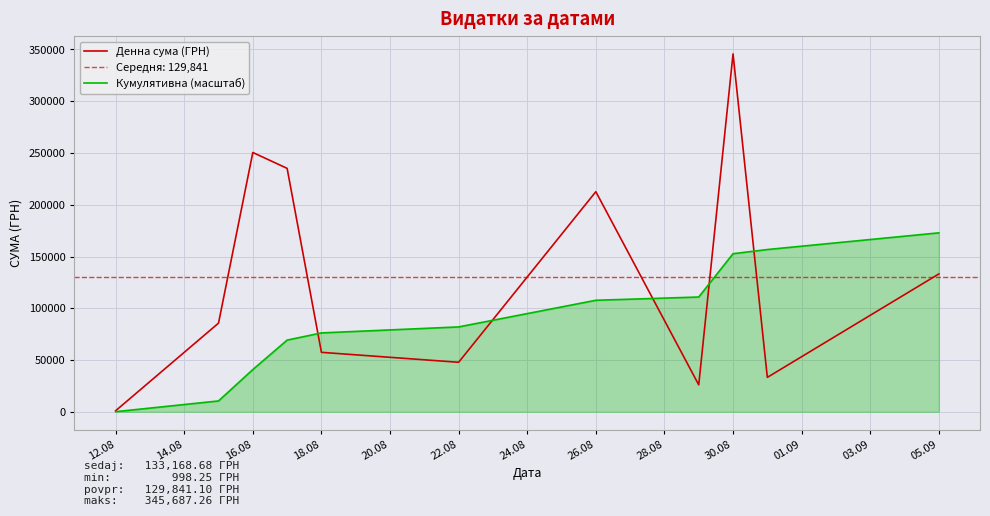

How many intersections are there between Денна сума (ГРН) and Кумулятивна (масштаб)?

5